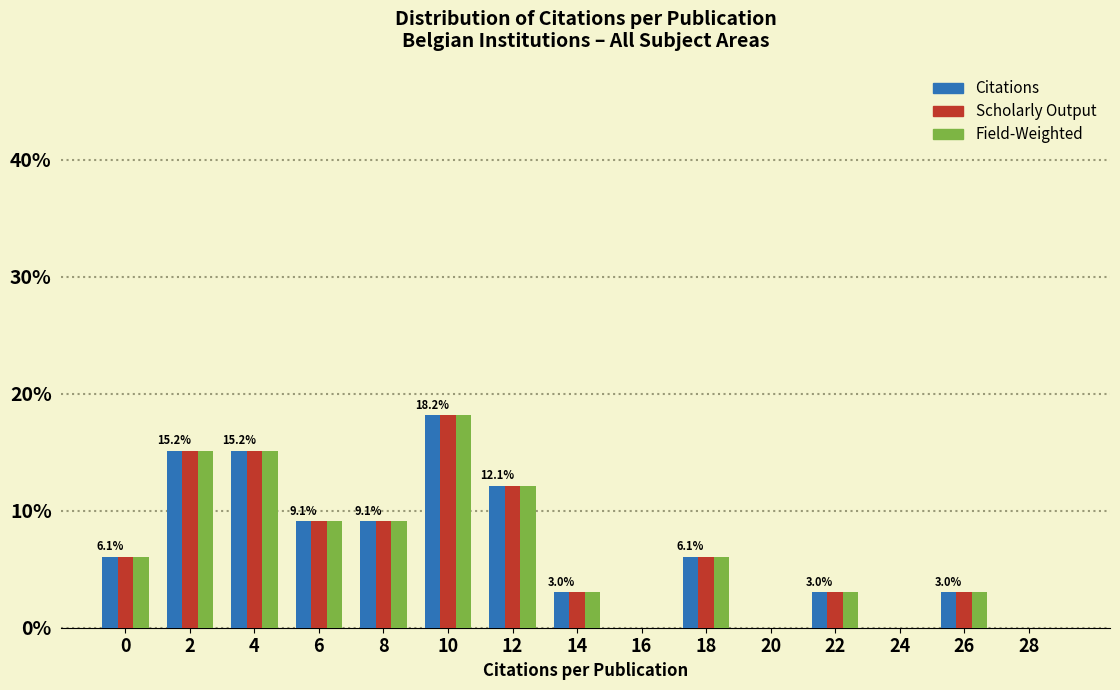

What is the sum of the Citations values at 10 and 16?

18.2